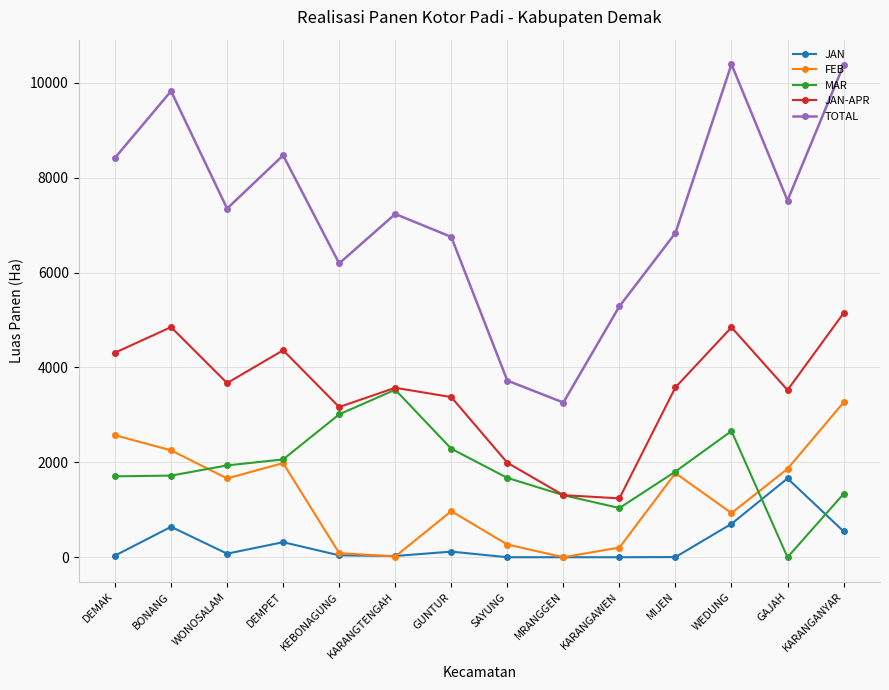

True or false: TOTAL and MAR intersect in this chart.

False